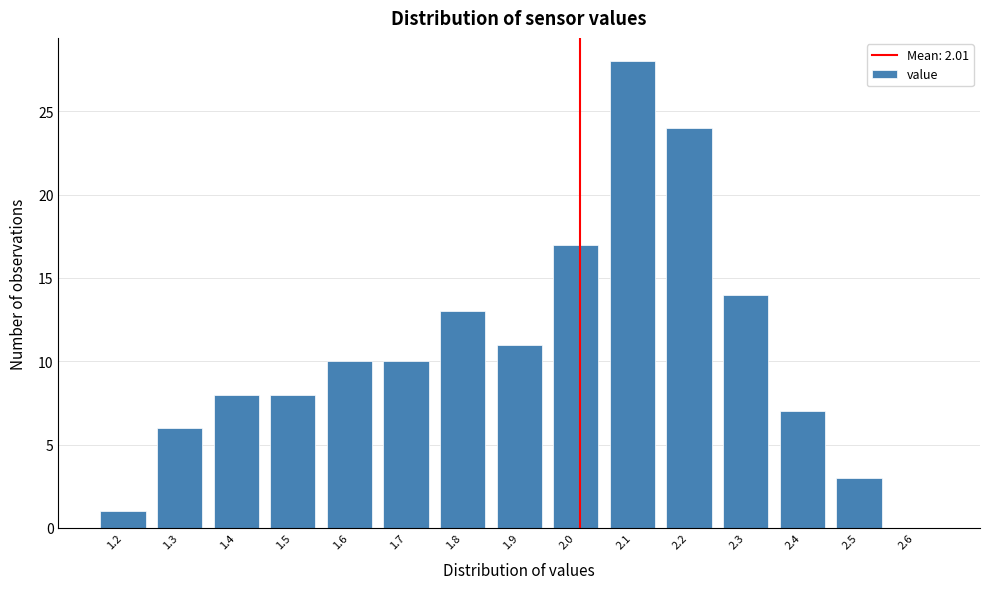

Reading left to right, list all the values displayed in this chart.

1.2=1	1.3=6	1.4=8	1.5=8	1.6=10	1.7=10	1.8=13	1.9=11	2.0=17	2.1=28	2.2=24	2.3=14	2.4=7	2.5=3	2.6=0